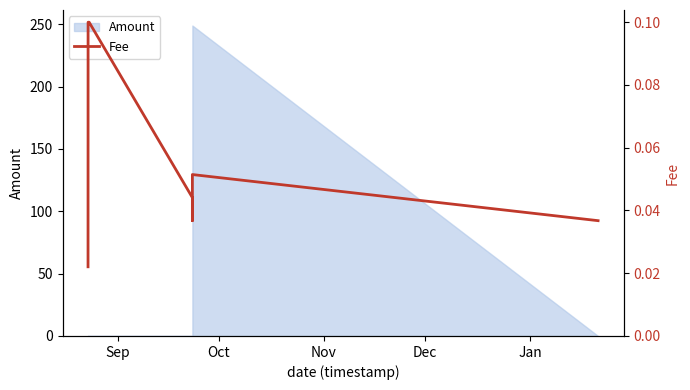

What is the label of the 5th point from the left?

Jan